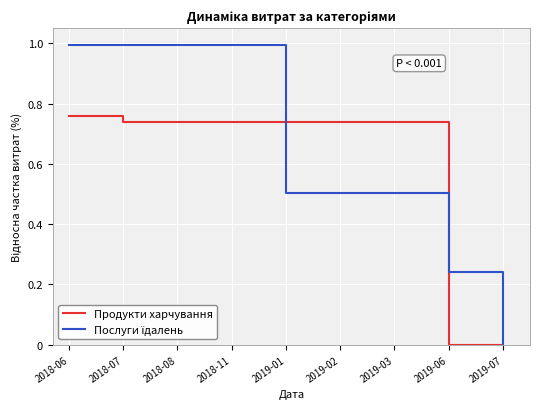

What position from the right is 2019-03?

3